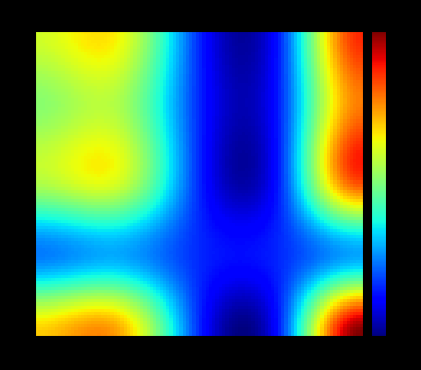

At which category is the sum across all series the highest?

4